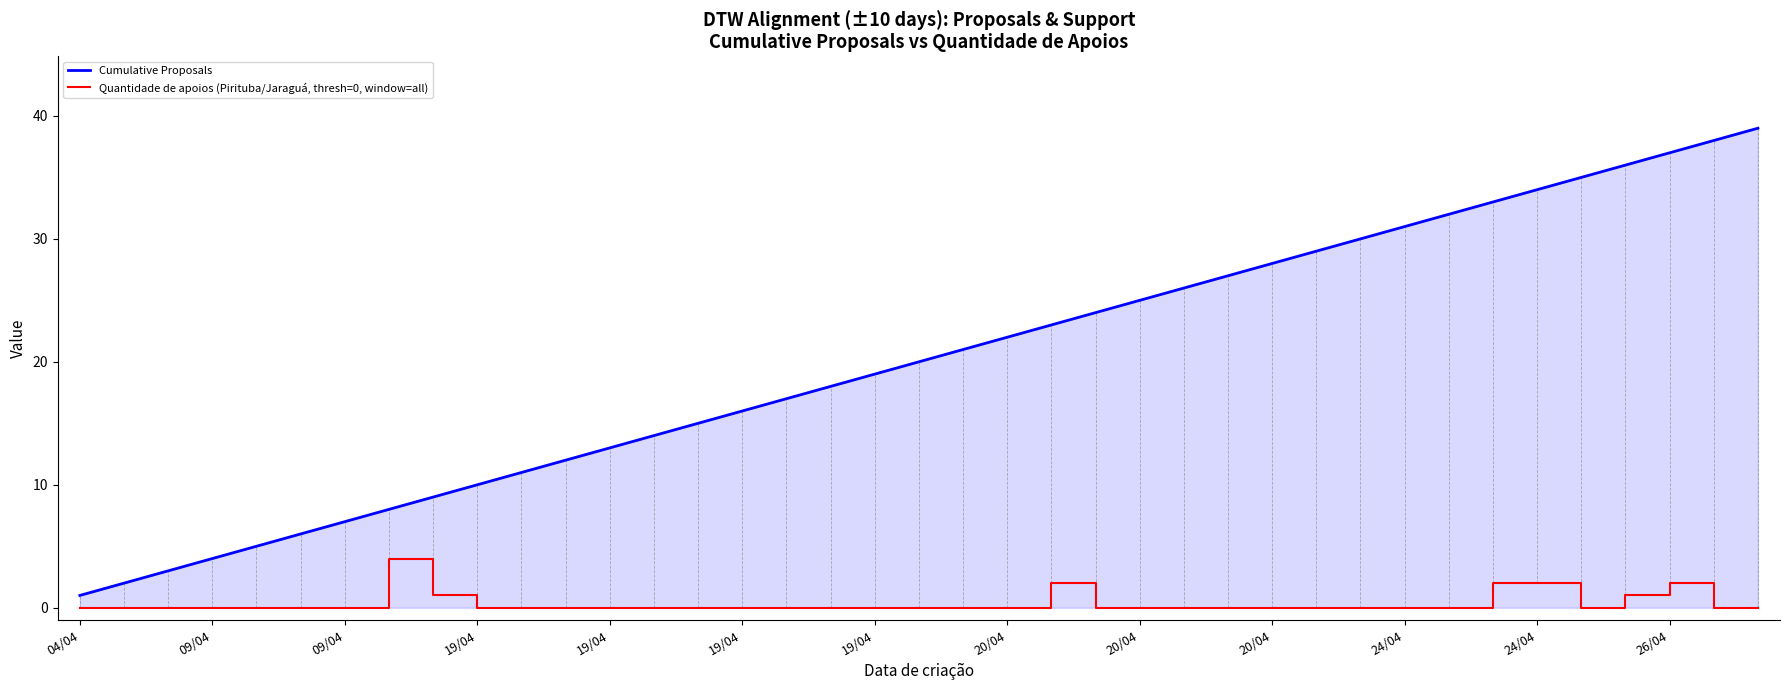

Count the Quantidade de apoios (Pirituba/Jaraguá, thresh=0, window=all) values in the range 0 to 1.

34